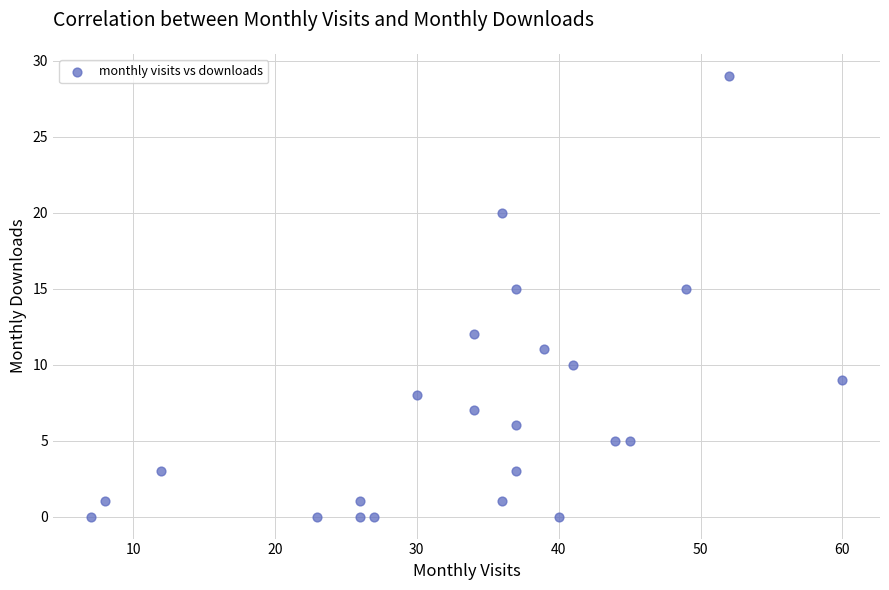

What is the range of X values (max minus min)?

53